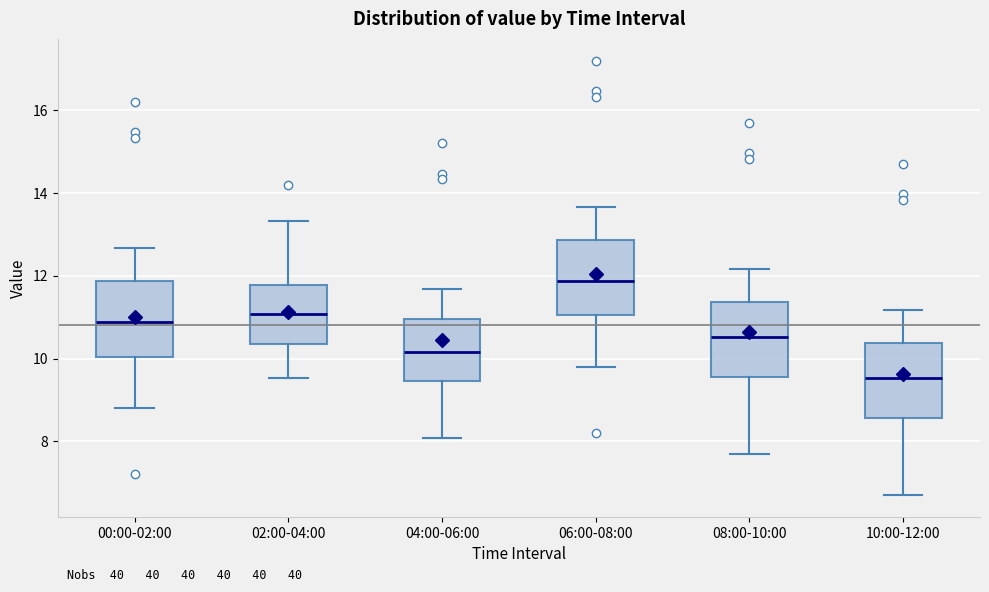

Reading left to right, read every box against the y-axis: the position of its median line, the range the box covers, and the ends of its whiskers. The values are not printed on the chart, so give them approximately, as read against the axis.

00:00-02:00: median 10.8, box 10.0 to 11.8, whiskers 8.8 to 12.6
02:00-04:00: median 11.0, box 10.4 to 11.8, whiskers 9.6 to 13.4
04:00-06:00: median 10.2, box 9.4 to 11.0, whiskers 8.0 to 11.6
06:00-08:00: median 11.8, box 11.0 to 12.8, whiskers 9.8 to 13.6
08:00-10:00: median 10.6, box 9.6 to 11.4, whiskers 7.8 to 12.2
10:00-12:00: median 9.6, box 8.6 to 10.4, whiskers 6.8 to 11.2